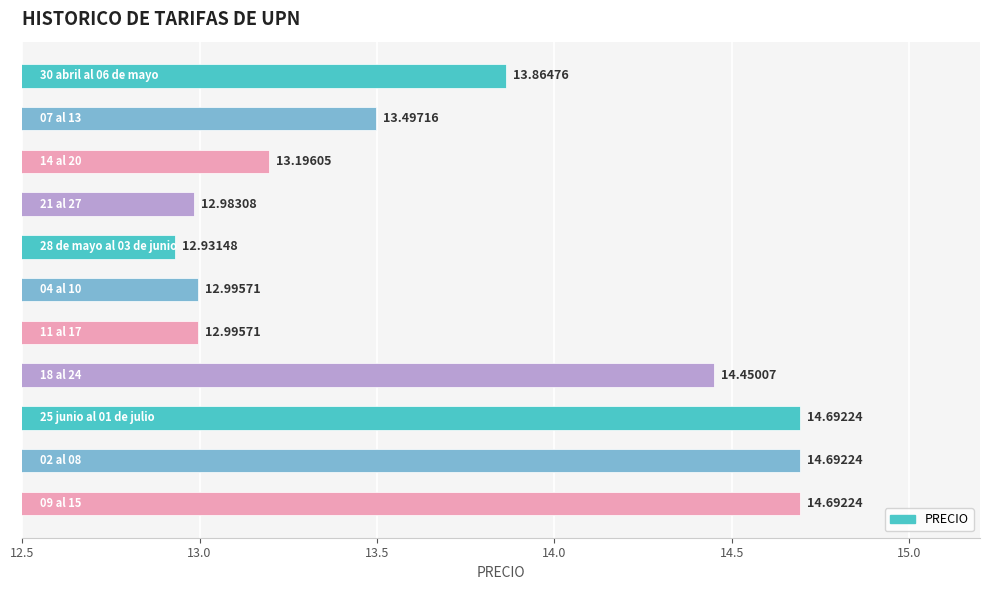

What is the sum of all values?

151.0